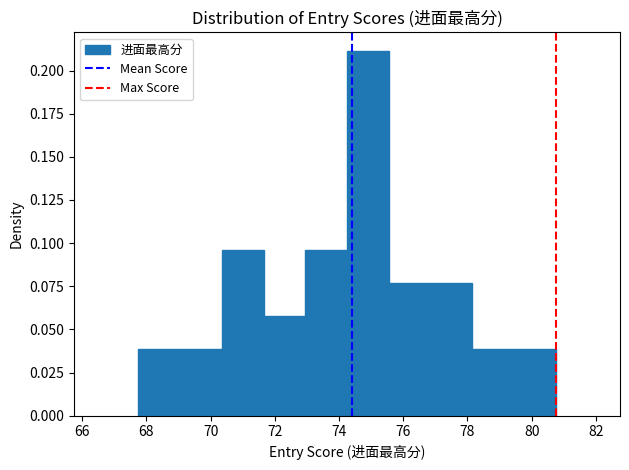

Reading left to right, transcribe this chart: for each bar, give the range it covers on the x-axis and its height. Neither the bar edges nor the heights are printed on the chart, so give them approximately, as read against the axes.

67.75 to 69.05: 0.040
69.05 to 70.35: 0.040
70.35 to 71.65: 0.095
71.65 to 72.95: 0.060
72.95 to 74.25: 0.095
74.25 to 75.55: 0.210
75.55 to 76.85: 0.075
76.85 to 78.15: 0.075
78.15 to 79.45: 0.040
79.45 to 80.75: 0.040